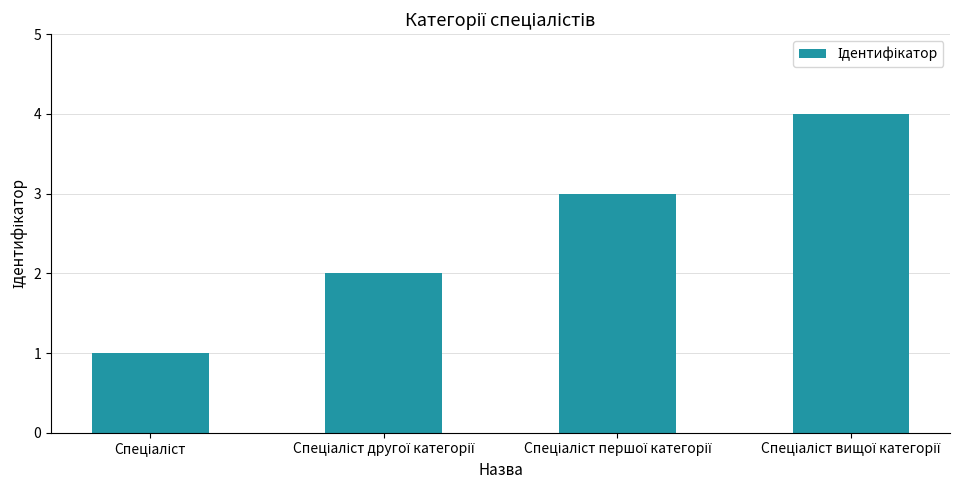

How many series are shown in this chart?

1